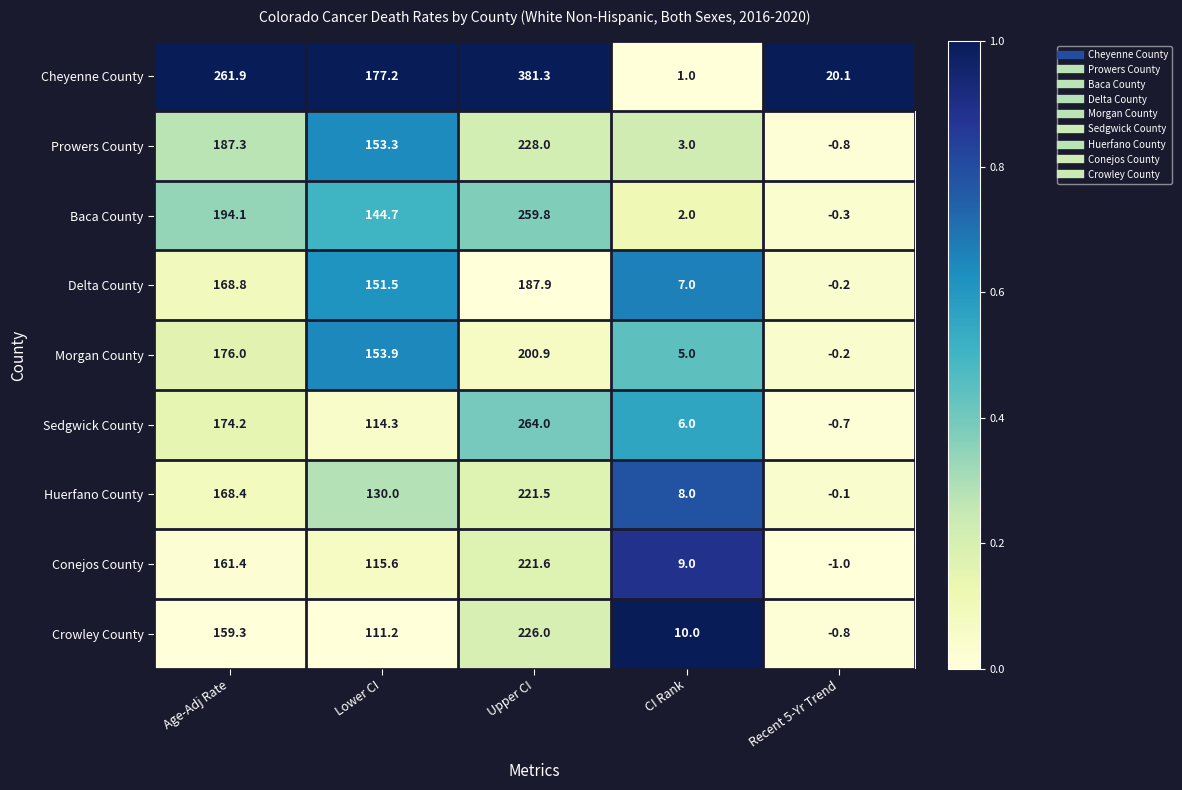

What is the spread (max minus min) of values at Recent 5-Yr Trend?

21.1